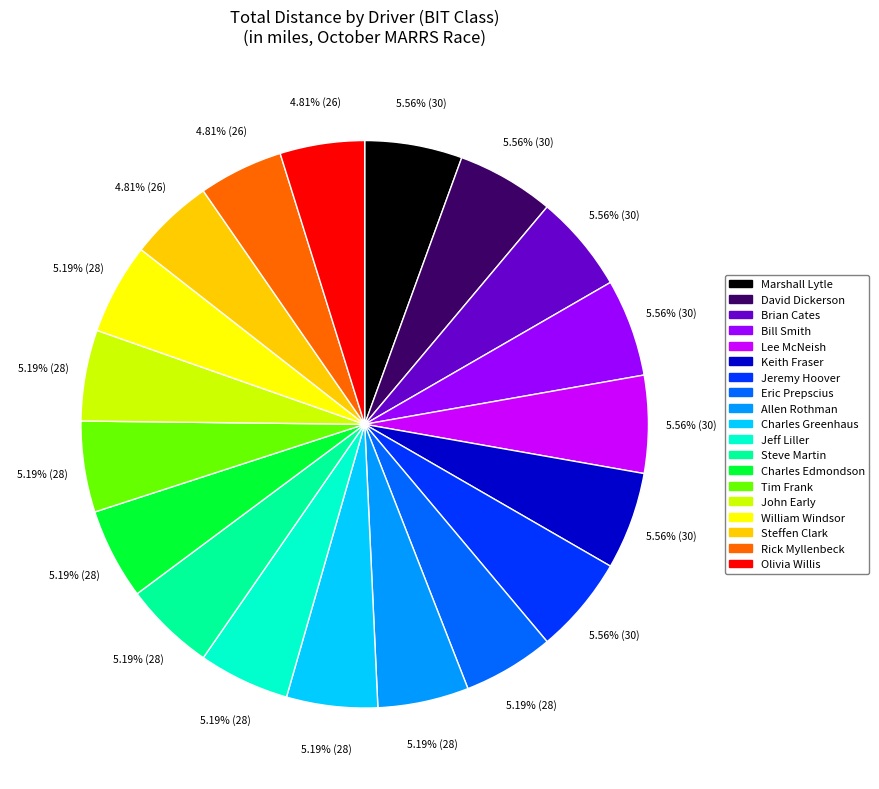

Is there a majority slice in this chart?

No